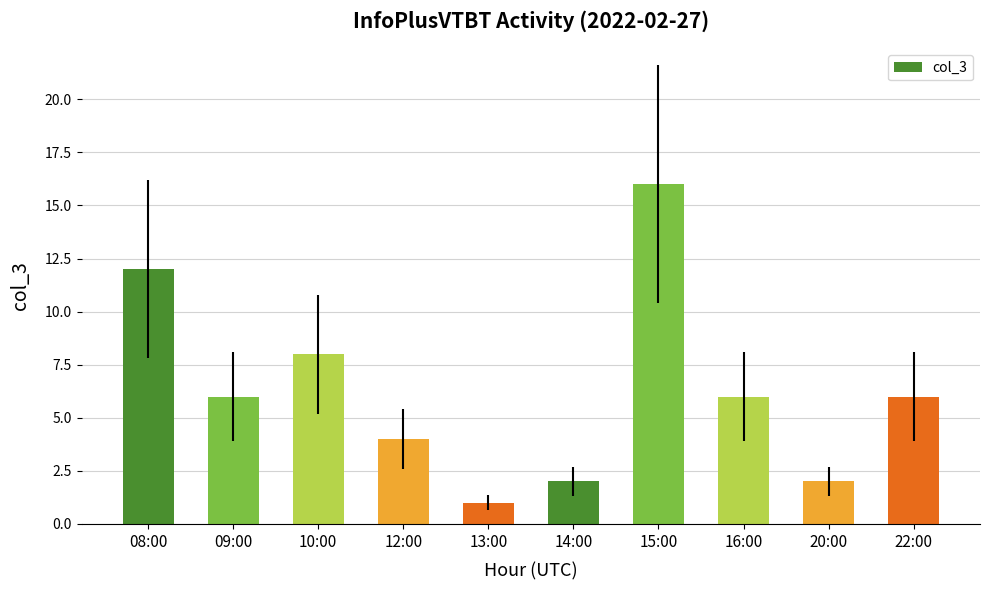

At which category does the chart reach its peak across all series?

15:00